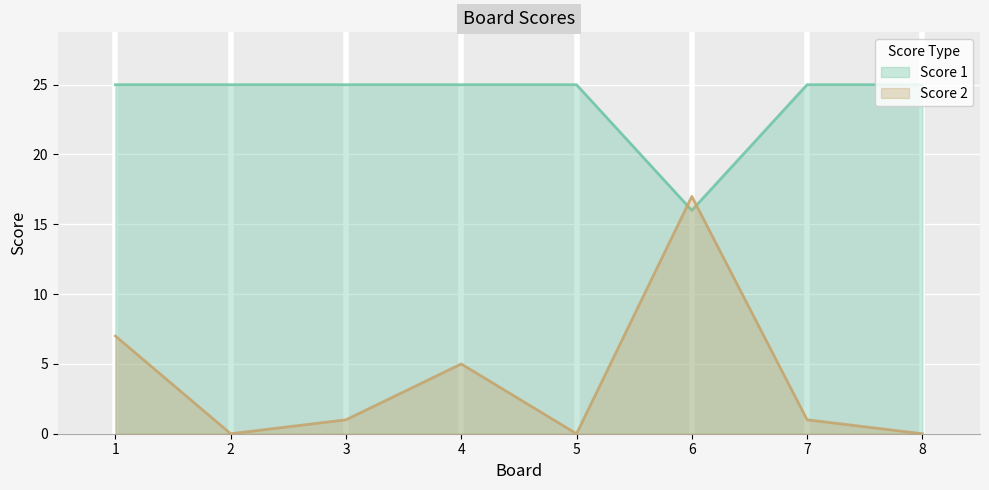

At which label does Score 2 reach its peak?

6